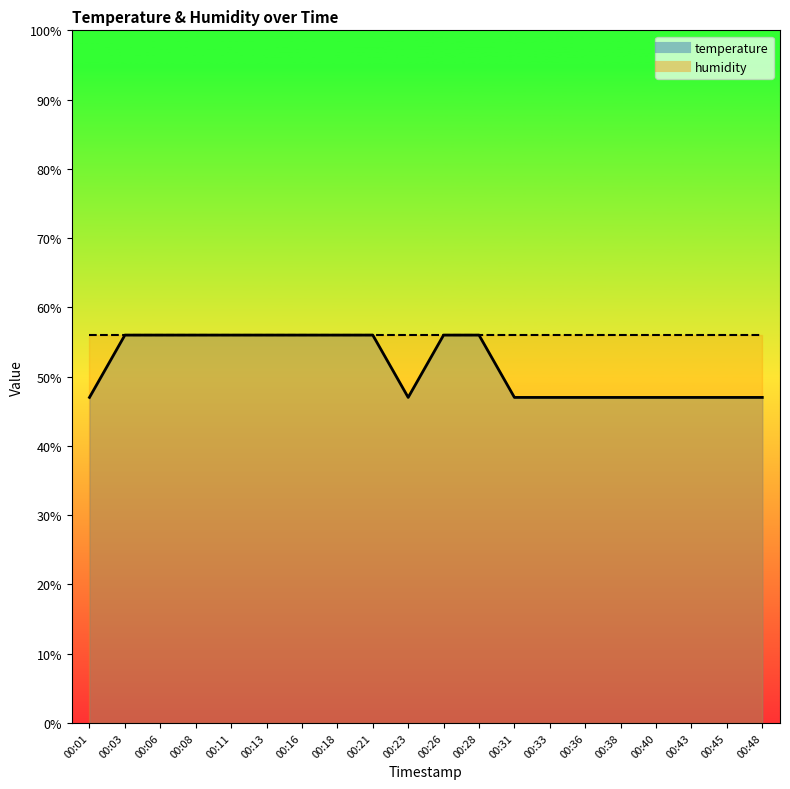

Reading right to left, what are all the values shown in this chart?

00:48=47.0	00:45=47.0	00:43=47.0	00:40=47.0	00:38=47.0	00:36=47.0	00:33=47.0	00:31=47.0	00:28=56.0	00:26=56.0	00:23=47.0	00:21=56.0	00:18=56.0	00:16=56.0	00:13=56.0	00:11=56.0	00:08=56.0	00:06=56.0	00:03=56.0	00:01=47.0